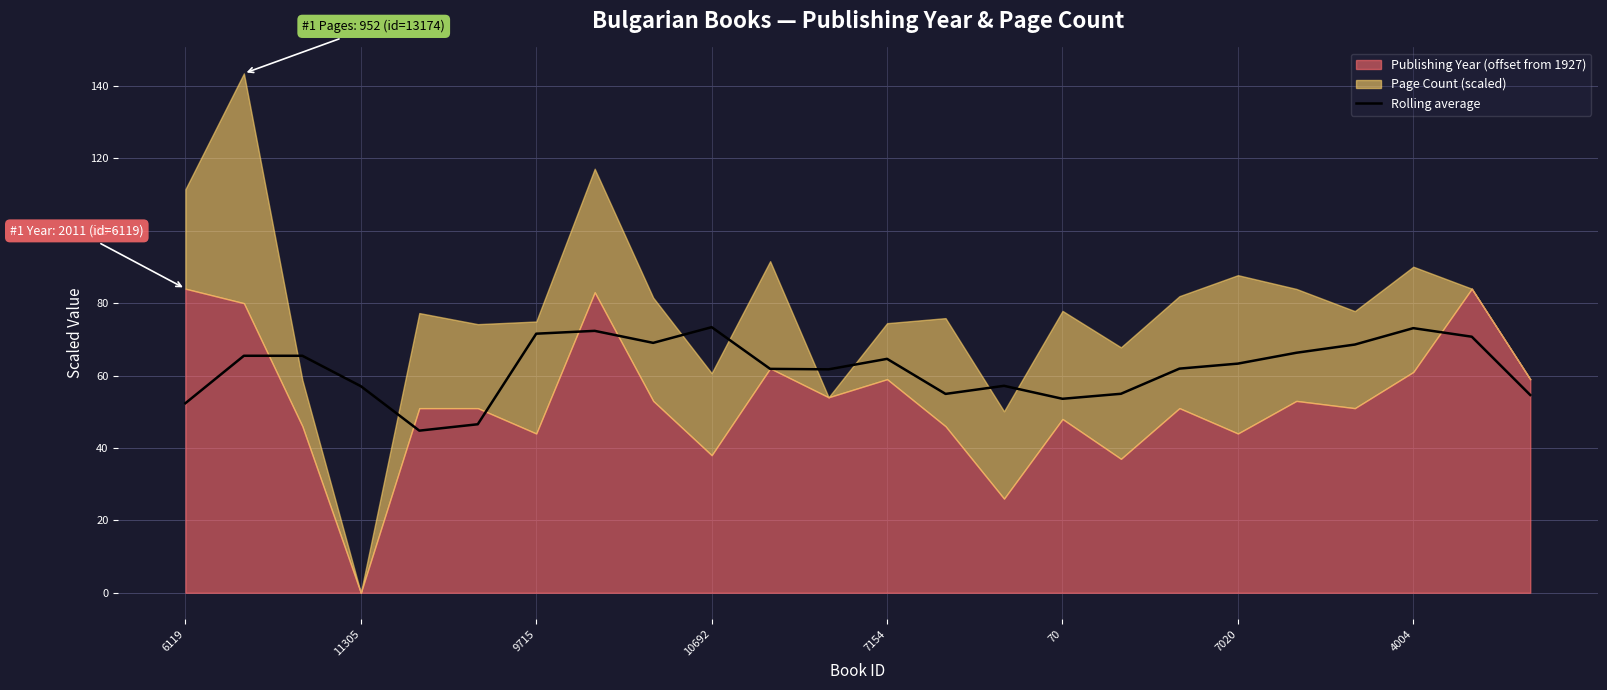

What is the maximum value for Rolling average?

73.4